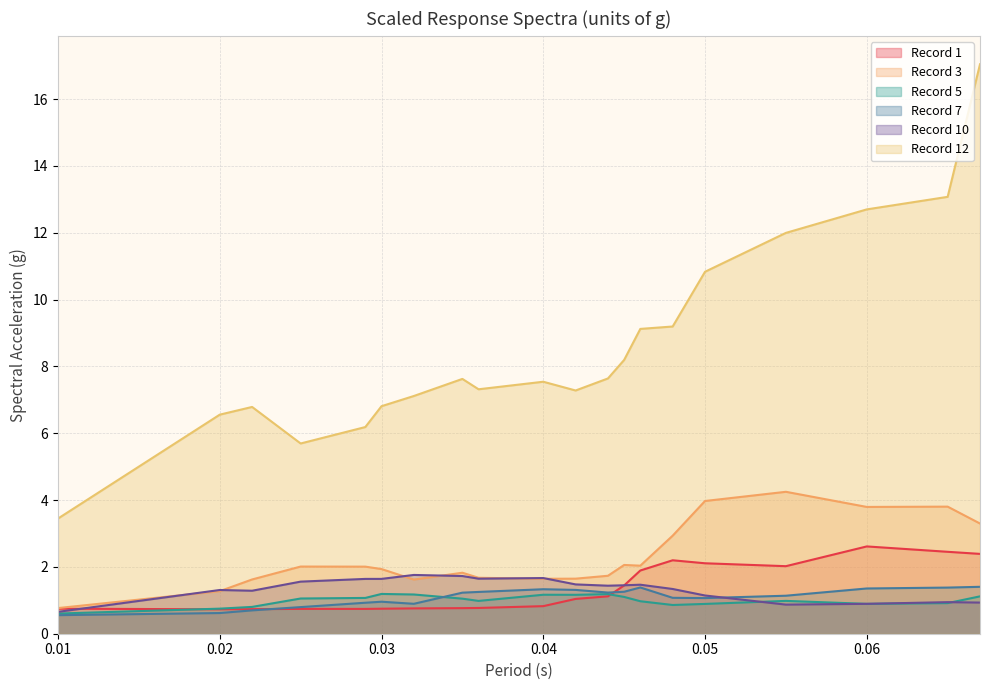

What is the sum of all Record 1 values?

26.9